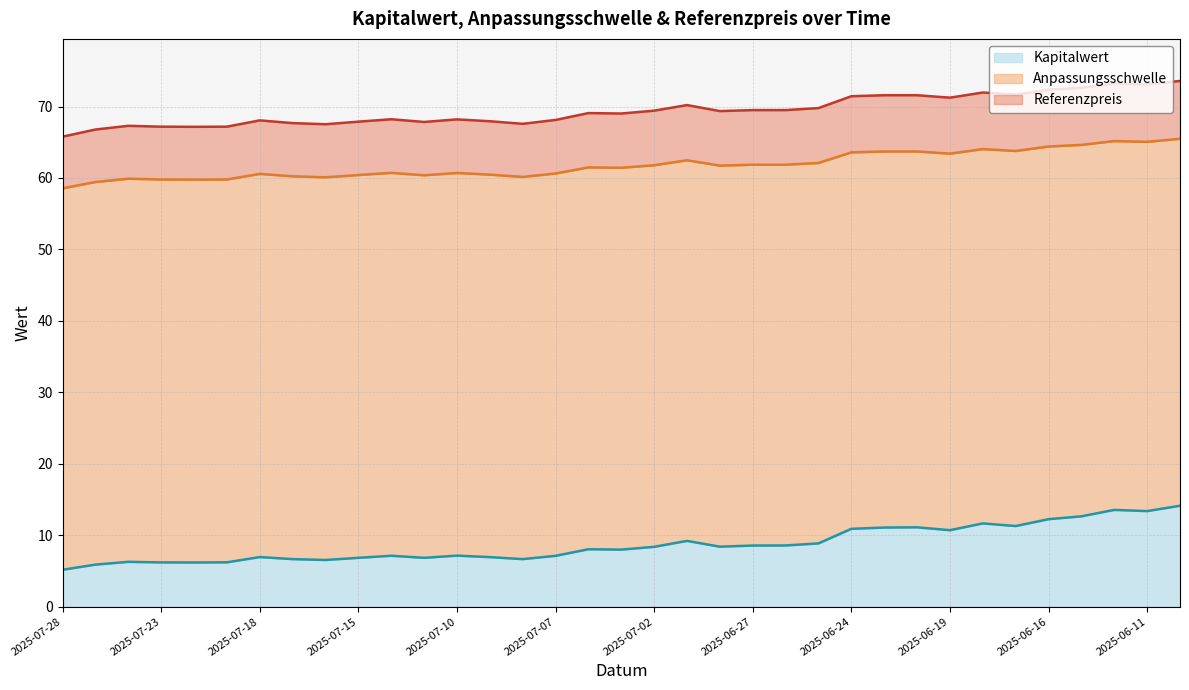

What is the maximum value shown in the chart?

73.6